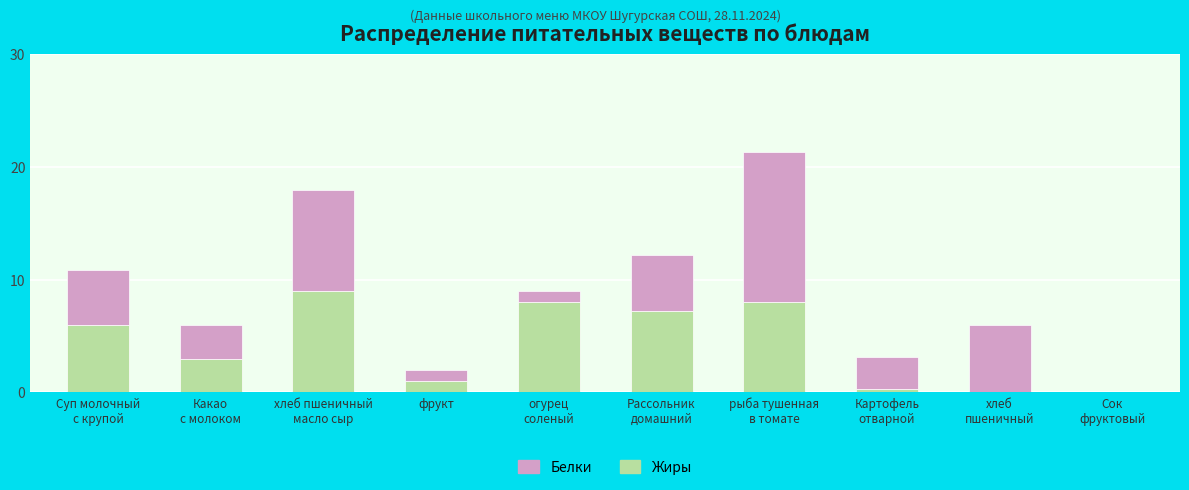

What is the highest value of the Жиры series?

9.0